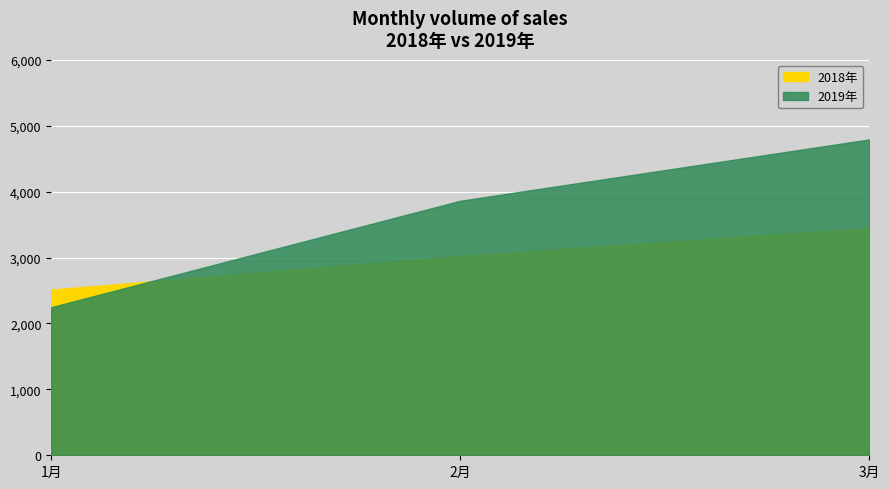

True or false: 2018年 has a value of 4703 at 2月.

False